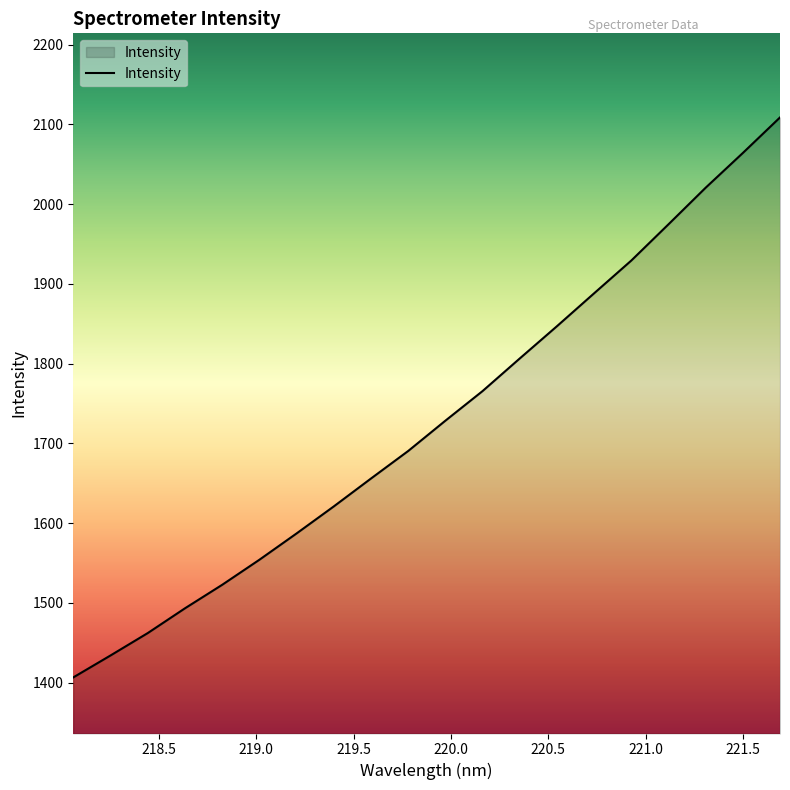

What is the maximum value shown in the chart?

2108.8